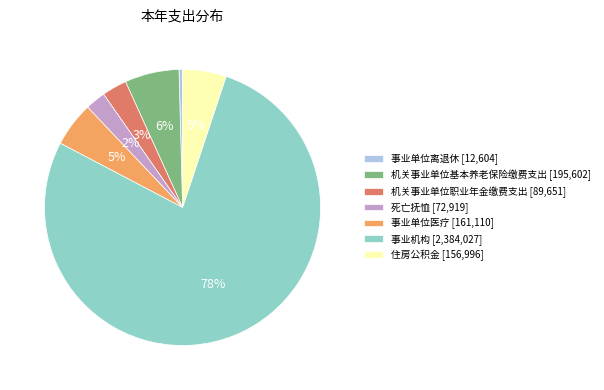

What is the largest slice in the pie chart?

事业机构